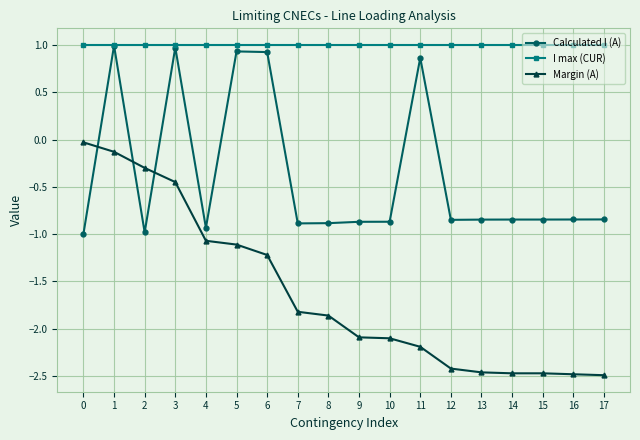

True or false: Margin (A) and I max (CUR) intersect in this chart.

False